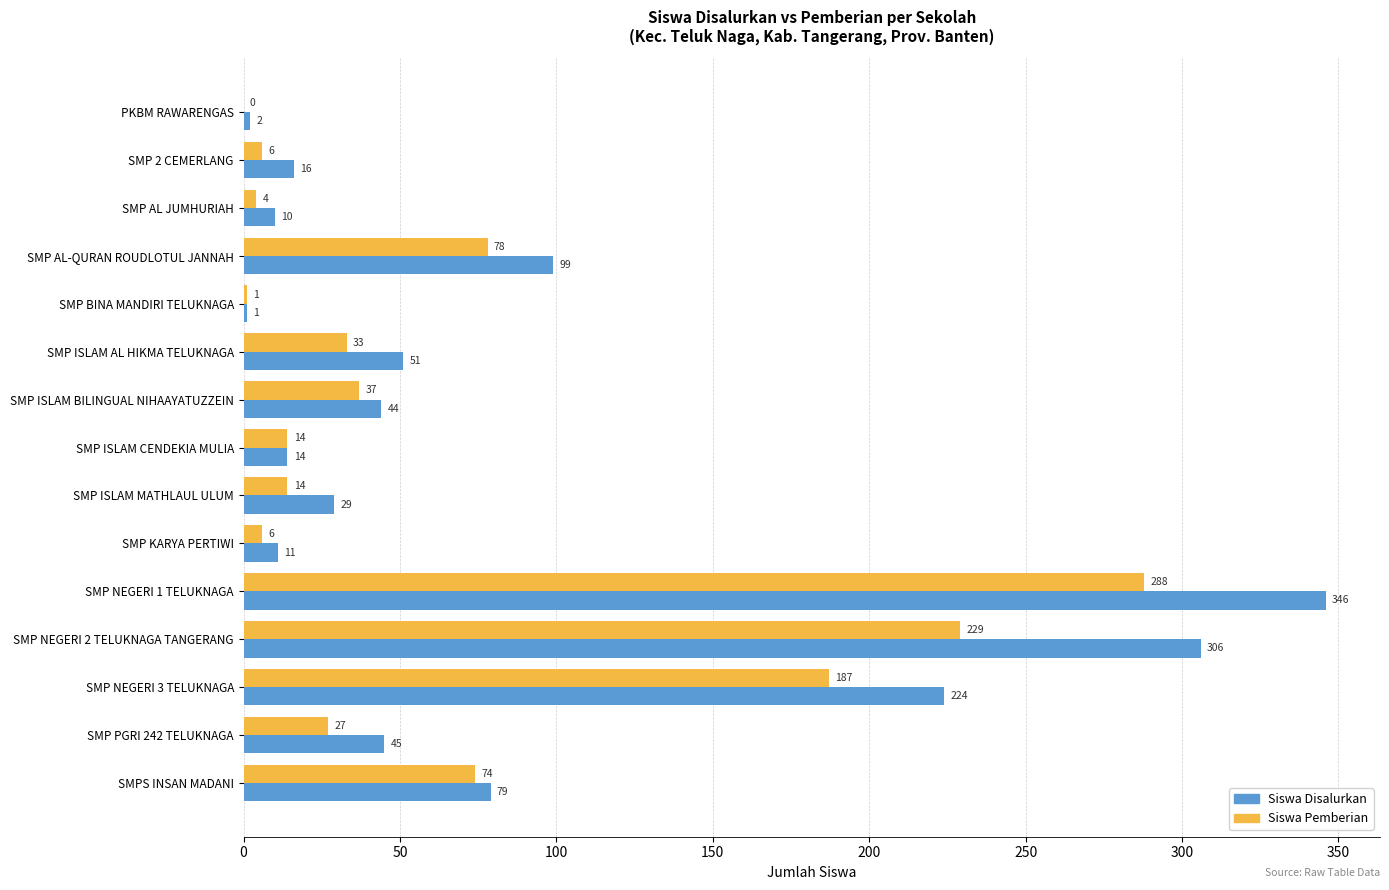

Which series changed the most between SMP BINA MANDIRI TELUKNAGA and SMPS INSAN MADANI?

Siswa Disalurkan